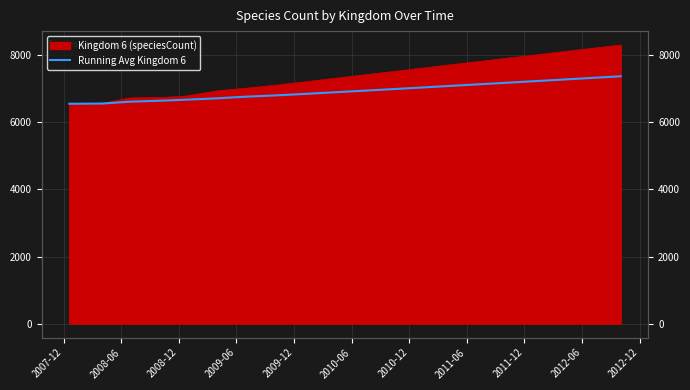

How many values exceed 6935?

10